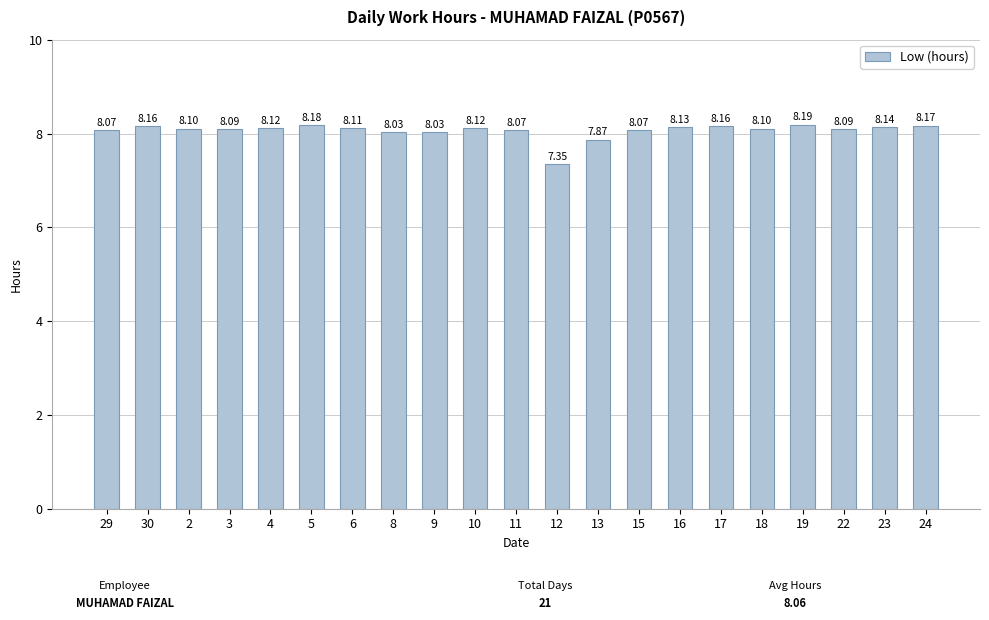

What is the label of the 20th bar from the left?

23